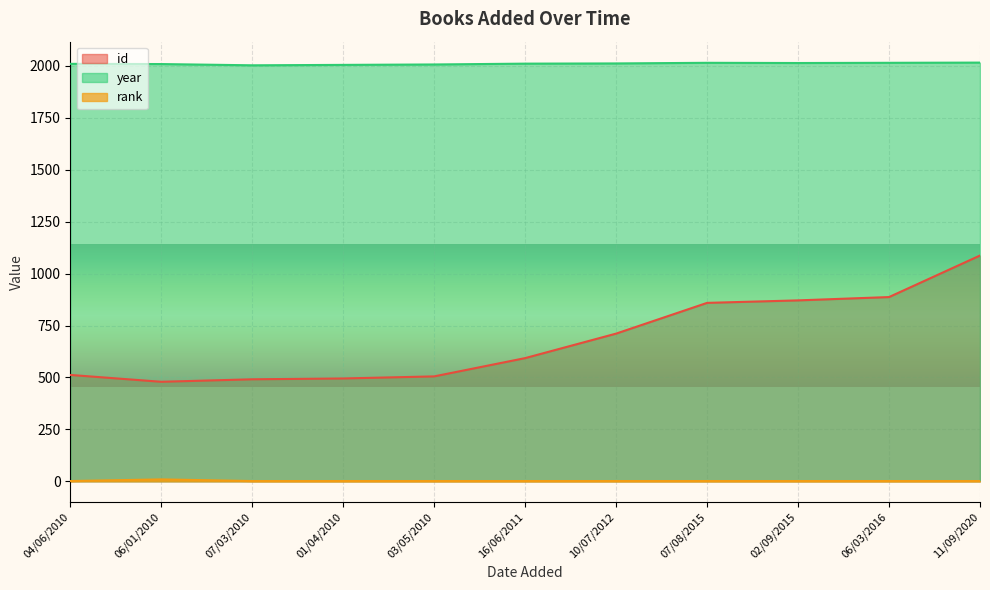

Read the id value at 07/03/2010, to the nearest 10.

490